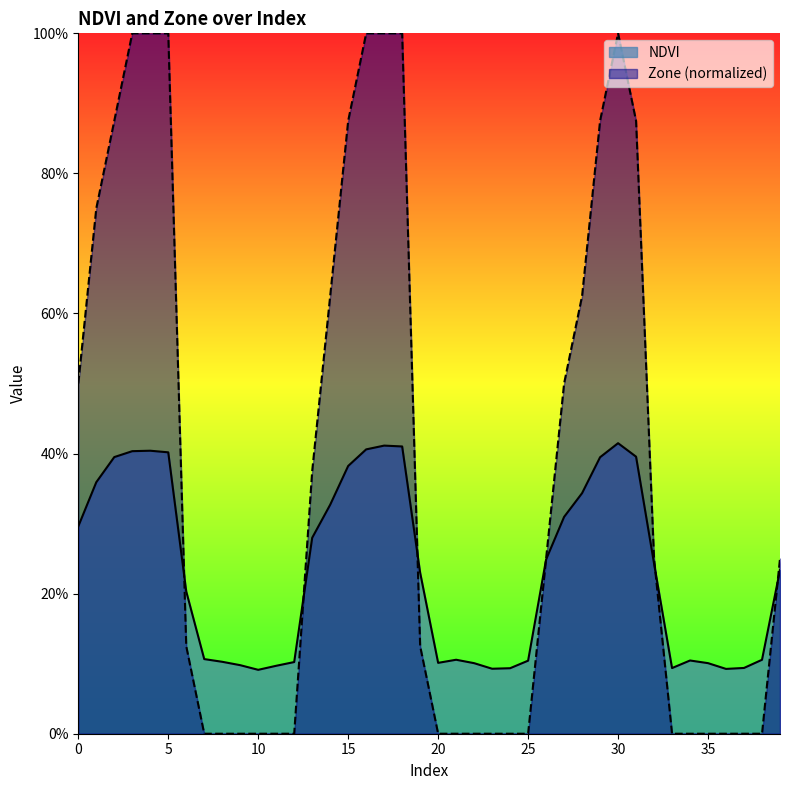

Between which two adjacent categories do NDVI and Zone first intersect?

5 and 6